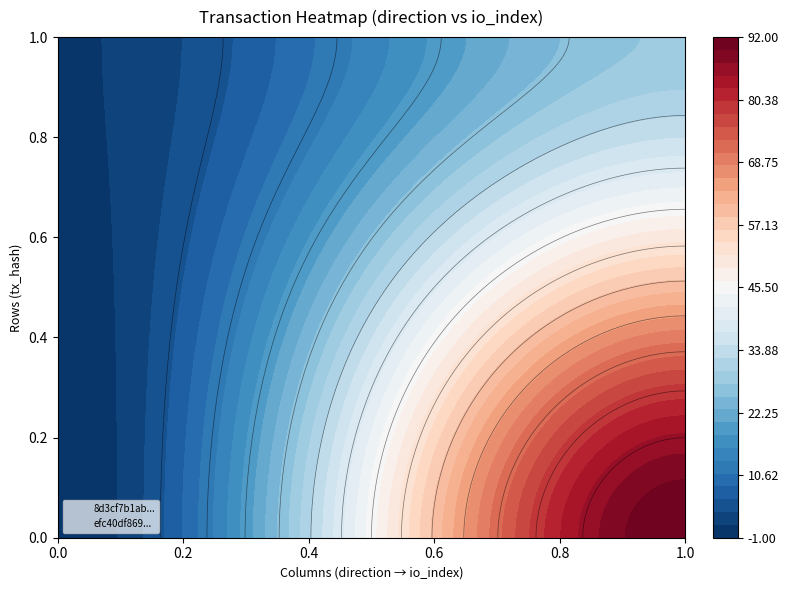

How many distinct data groups are displayed?

2